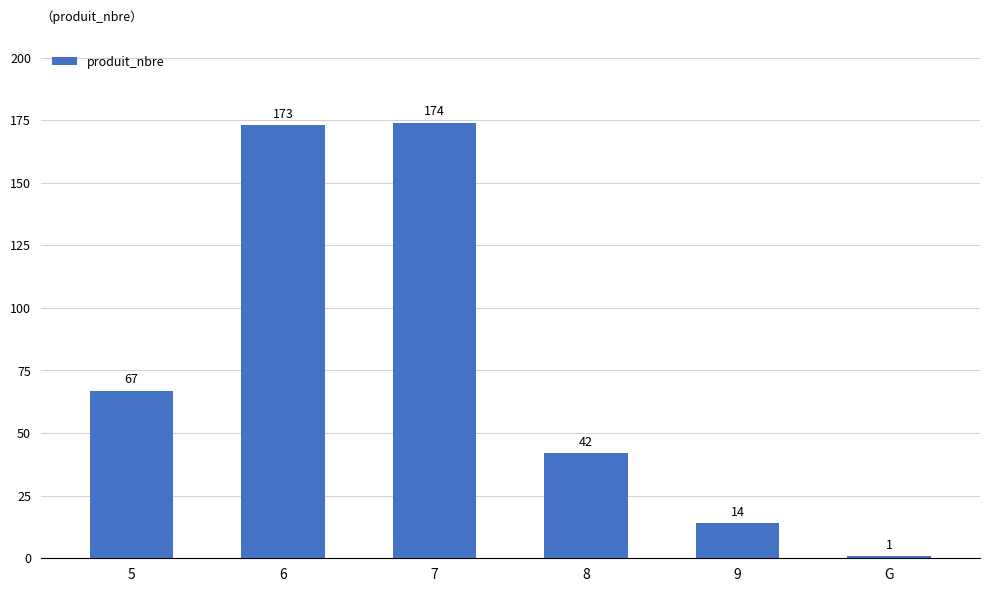

What is the ratio of the value at 6 to the value at 7?

1.0